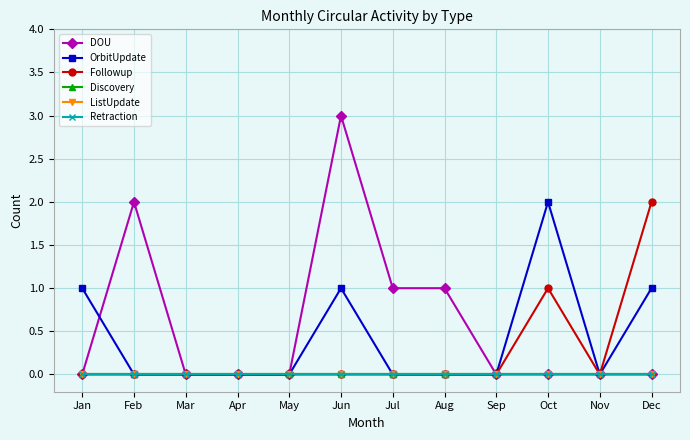

Which series has the widest spread of values?

DOU